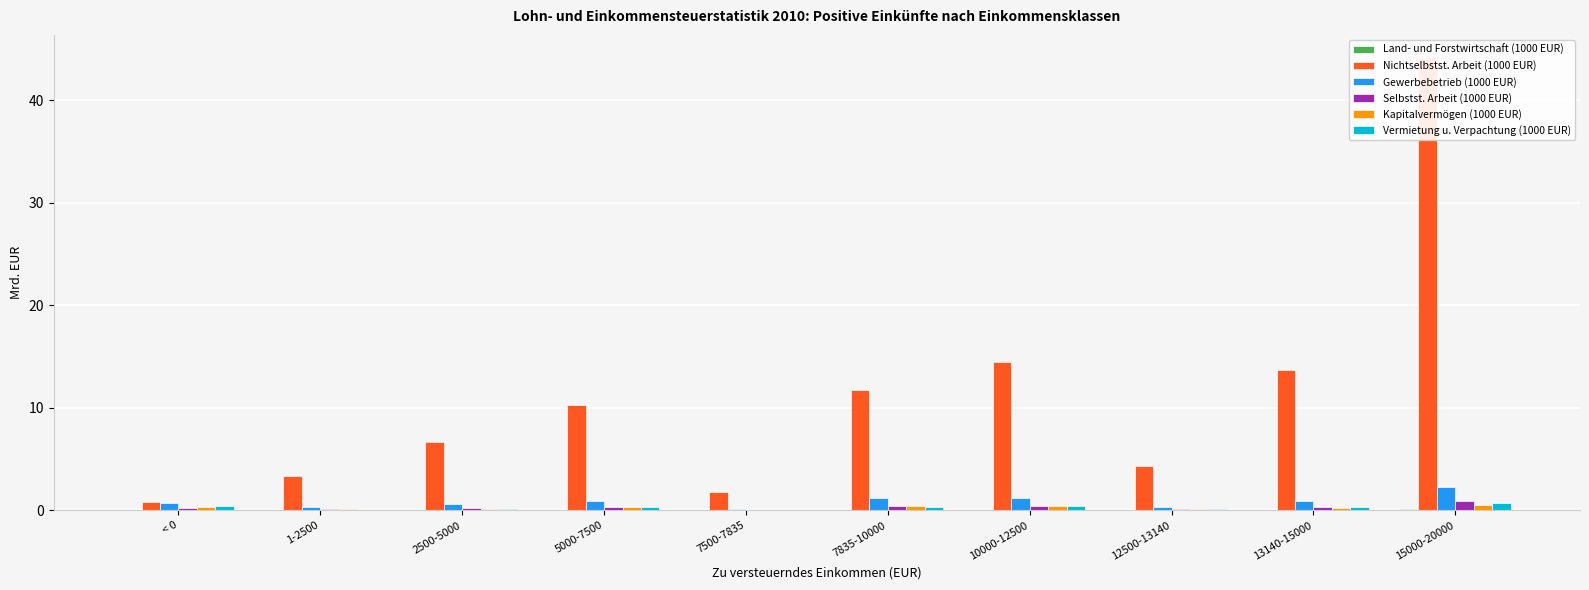

What is the value of the Selbstst. Arbeit (1000 EUR) bar at the 2nd from the left?

0.1